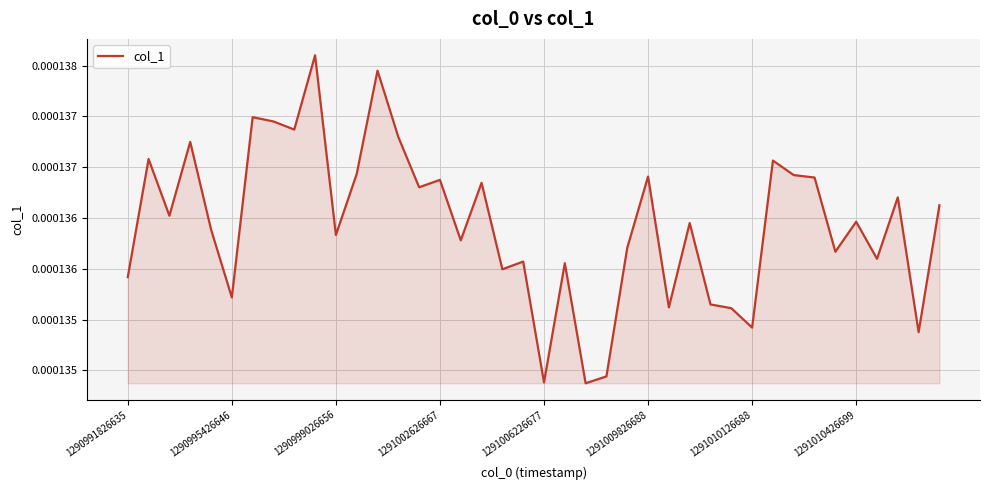

Rank the categories by value from highest to lowest.

9, 12, 1291010126688, 1291010426699, 8, 13, 1291002626667, 1290995426646, 31, 11, 32, 25, 33, 15, 17, 14, 37, 39, 1290999026656, 35, 27, 1291006226677, 10, 16, 24, 34, 36, 19, 21, 18, 1290991826635, 1291009826688, 28, 26, 29, 30, 38, 23, 20, 22